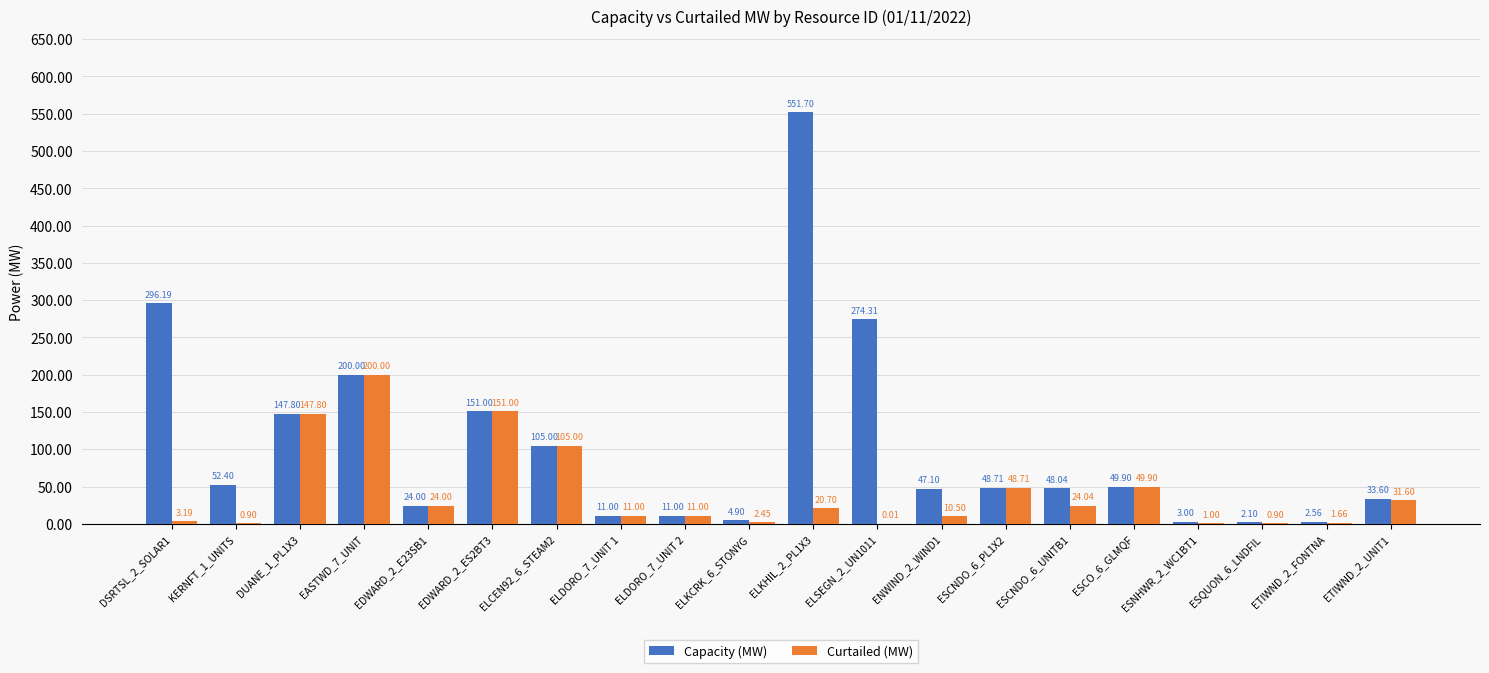

What is the sum of all Curtailed (MW) values?

845.4